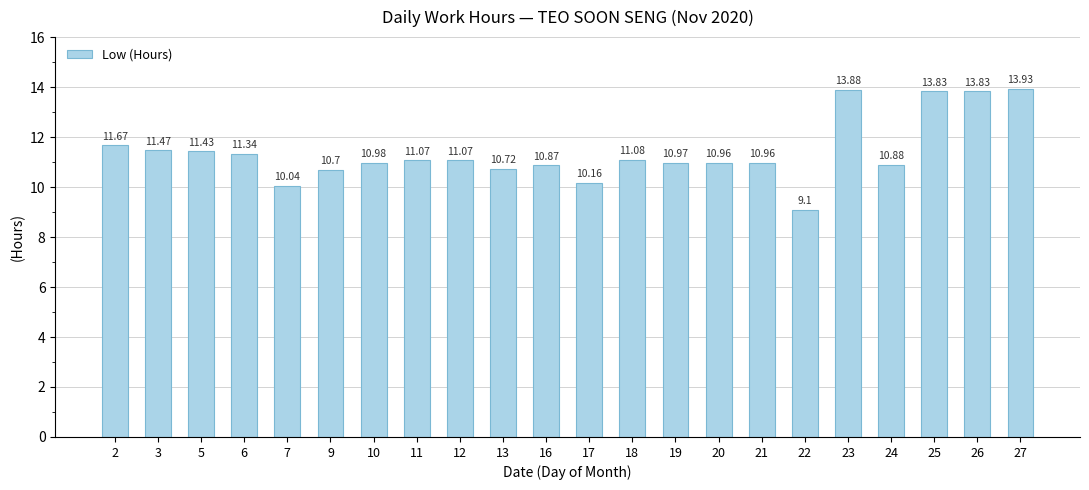

How many bars are there in total?

22